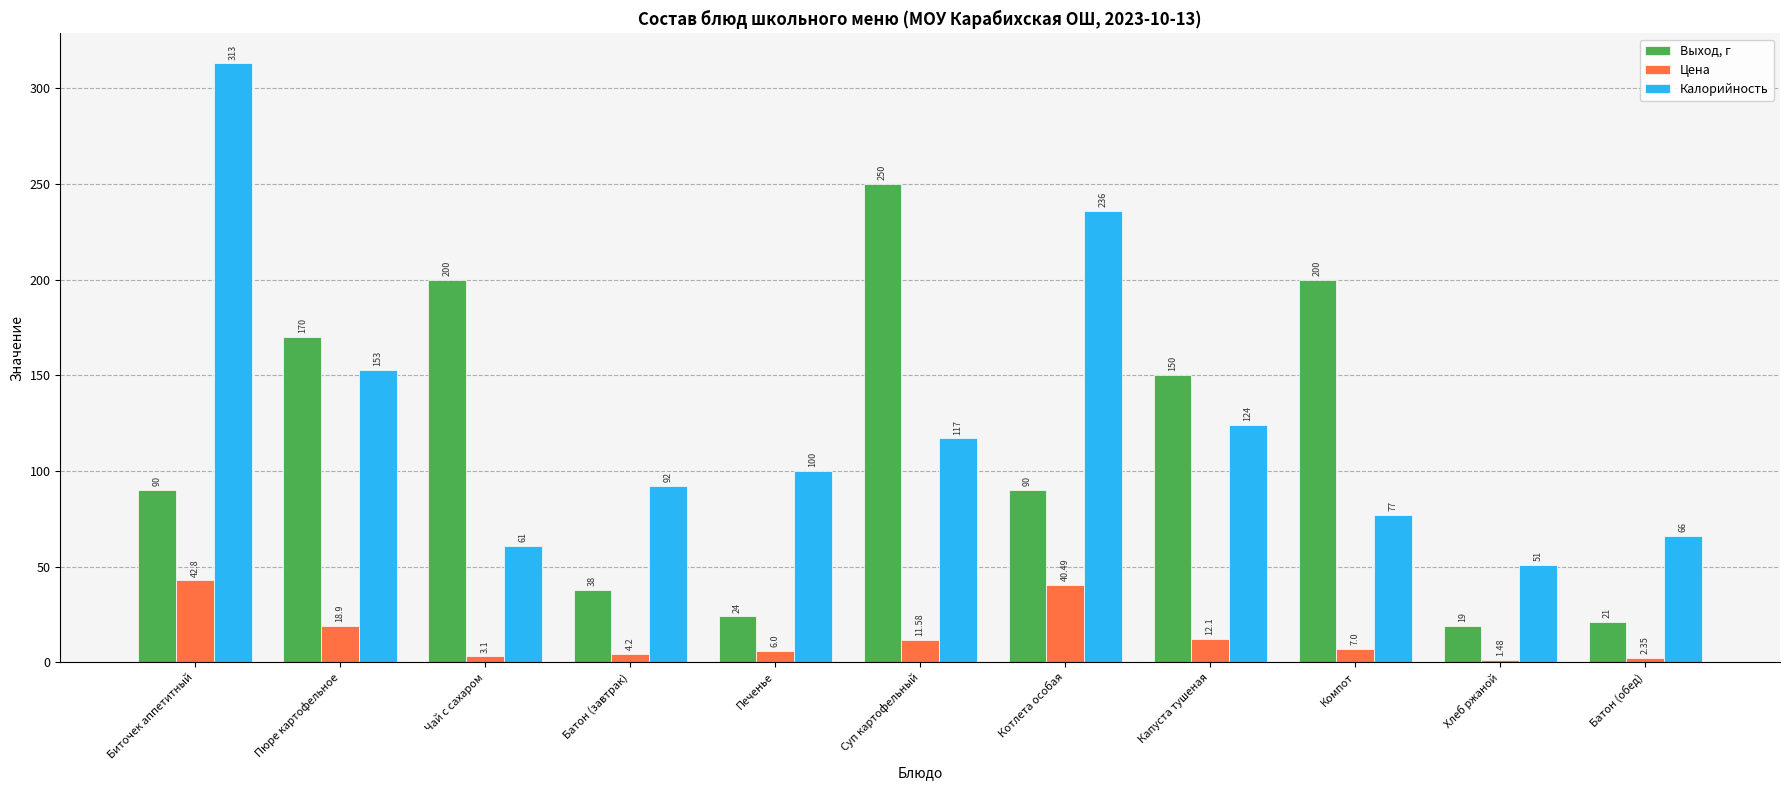

At which label is Цена closest to 22?

Пюре картофельное